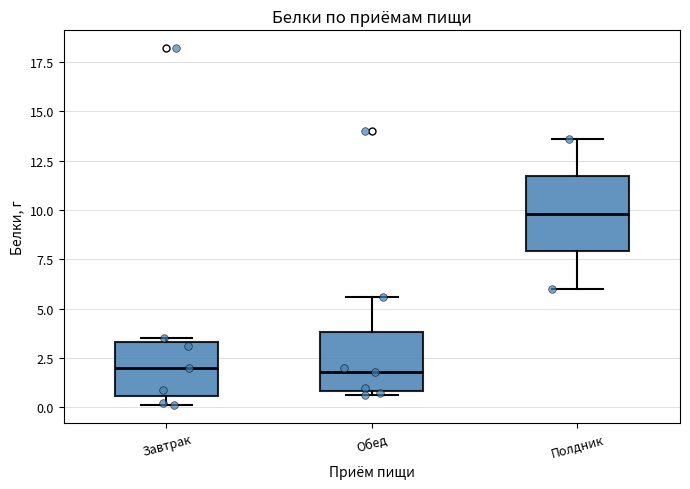

Which box has the highest median line?

Полдник